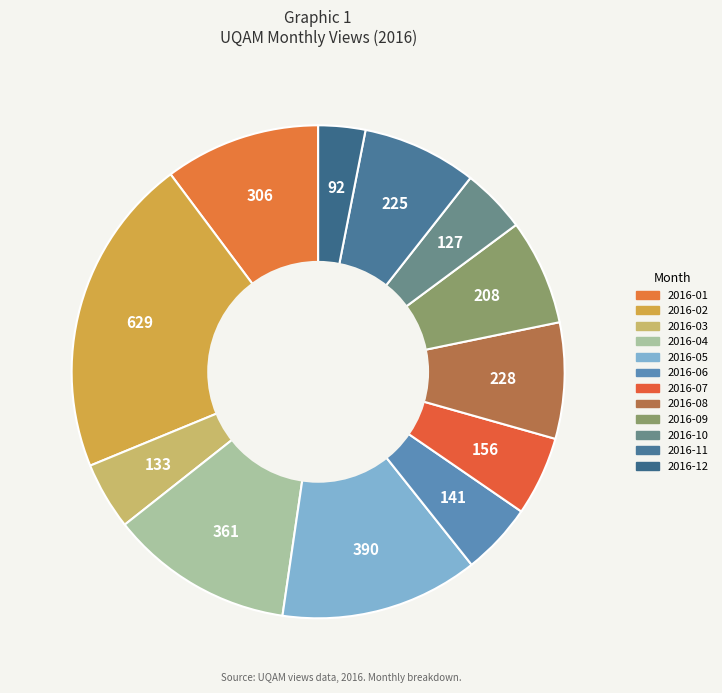

Rank the categories by value from lowest to highest.

2016-12, 2016-10, 2016-03, 2016-06, 2016-07, 2016-09, 2016-11, 2016-08, 2016-01, 2016-04, 2016-05, 2016-02